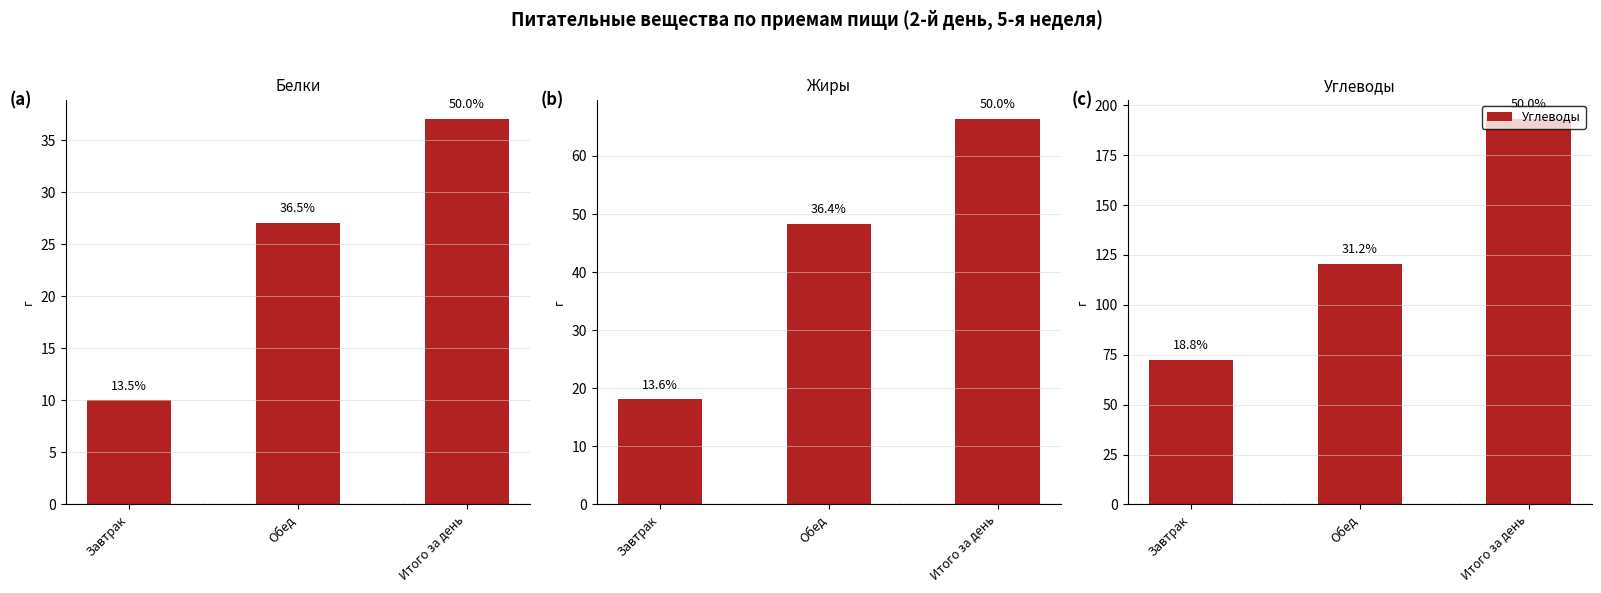

Reading right to left, list all the values displayed in this chart.

Белки: 37.1	27.1	10.0
Жиры: 66.4	48.3	18.1
Углеводы: 193.2	120.6	72.6